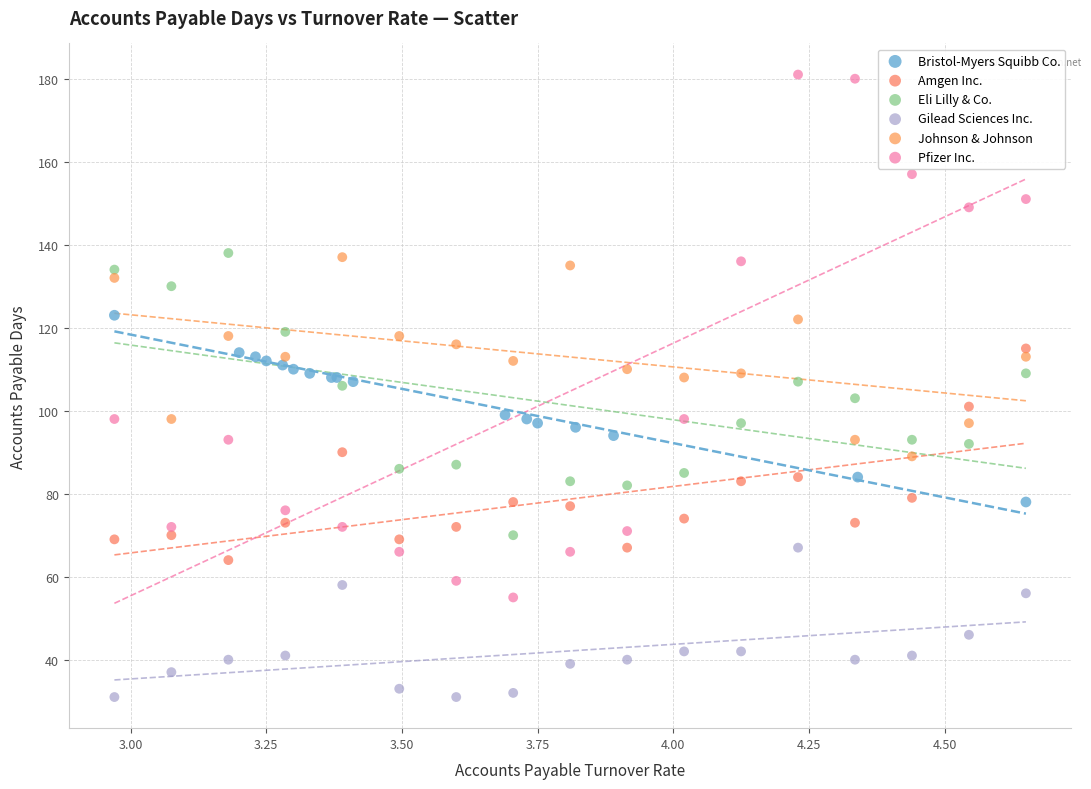

Which series has the widest spread of Y values?

Pfizer Inc.